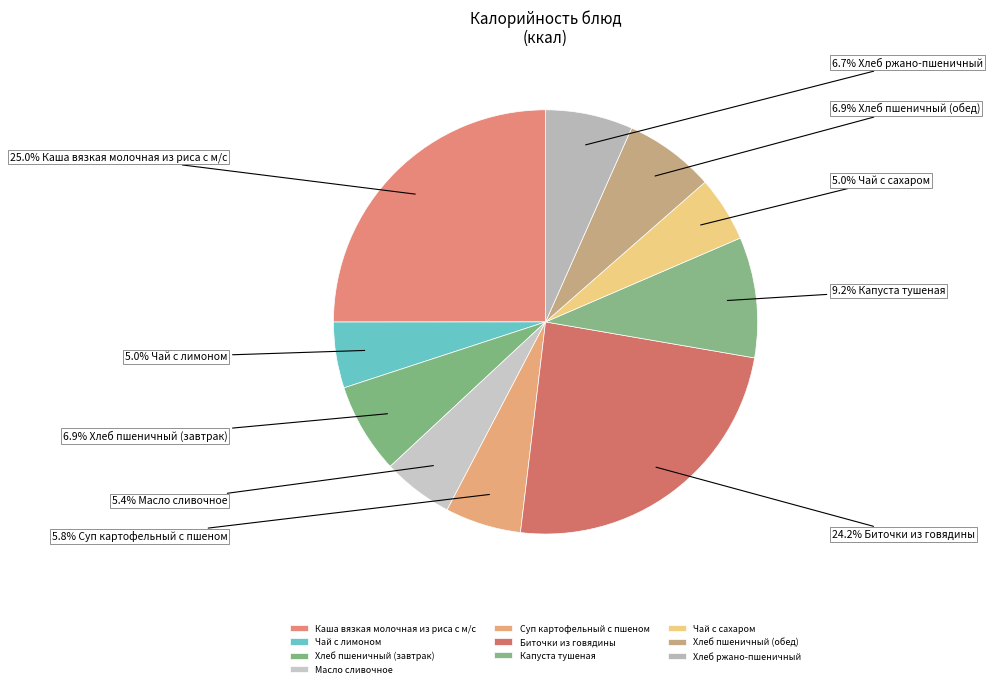

What percentage is the Хлеб ржано-пшеничный slice, to the nearest percent?

7%